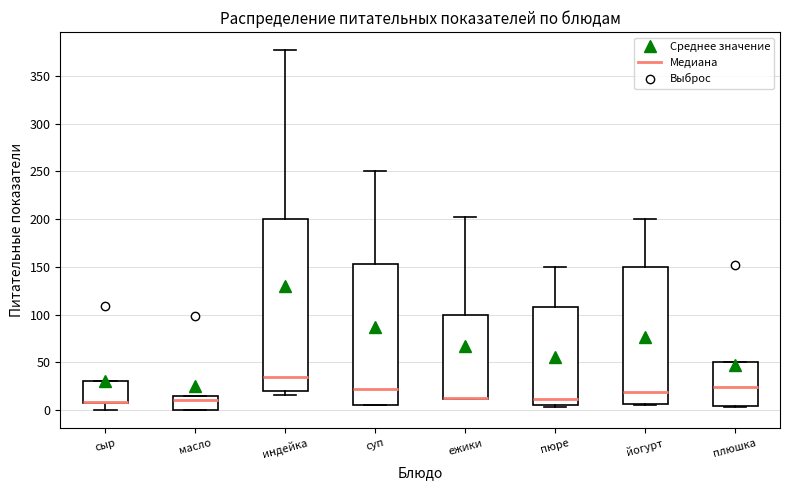

Comparing the boxes themselves (not the whiskers), which one is the tallest?

индейка